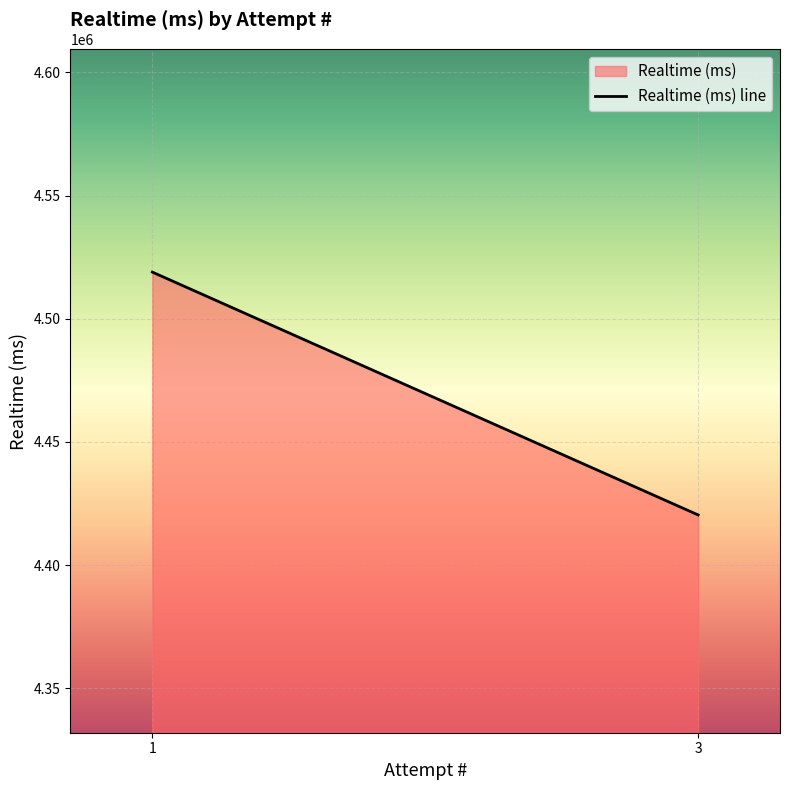

How many lines are shown in the chart?

1